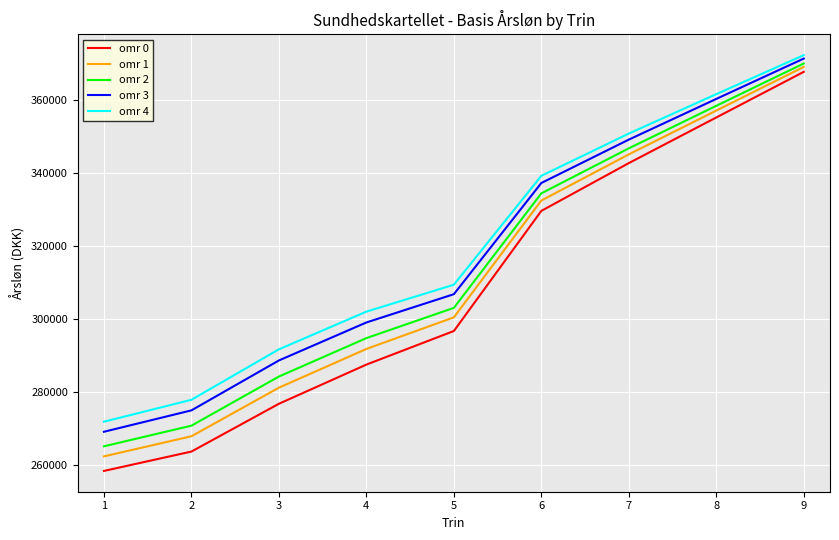

At which category does the chart reach its peak across all series?

9